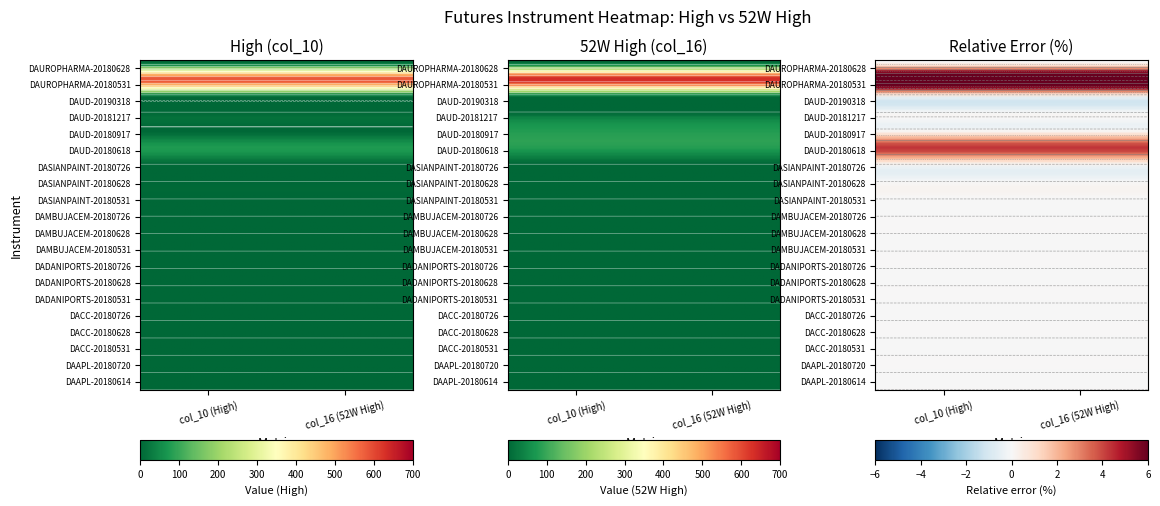

What is the greatest value displayed?

641.4